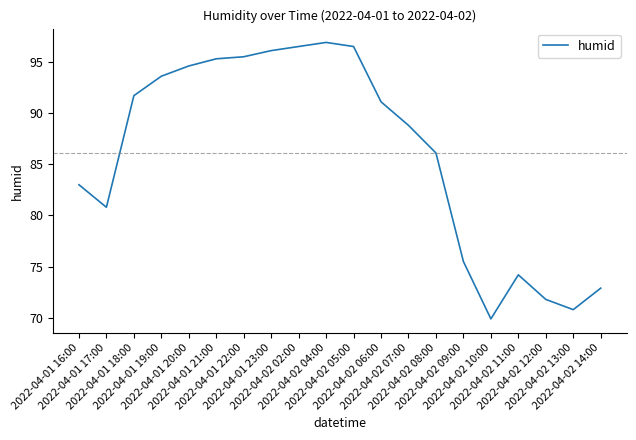

What is the average value?

86.1